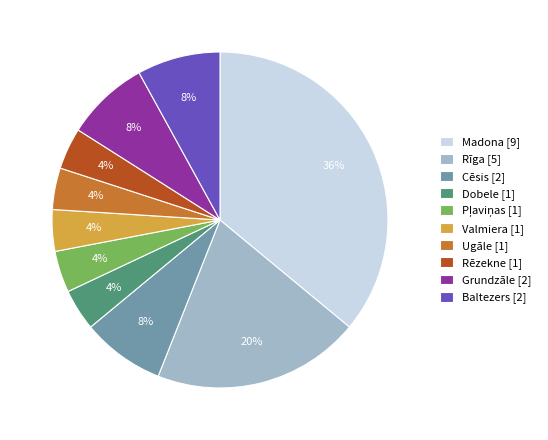

Is the sum of Dobele and Rēzekne greater than half?

No